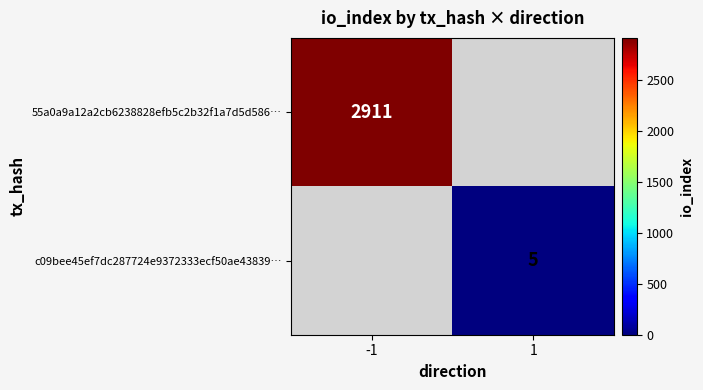

True or false: 55a0a9a12a2cb6238828efb5c2b32f1a7d5d586… has a value of 4007 at -1.

False